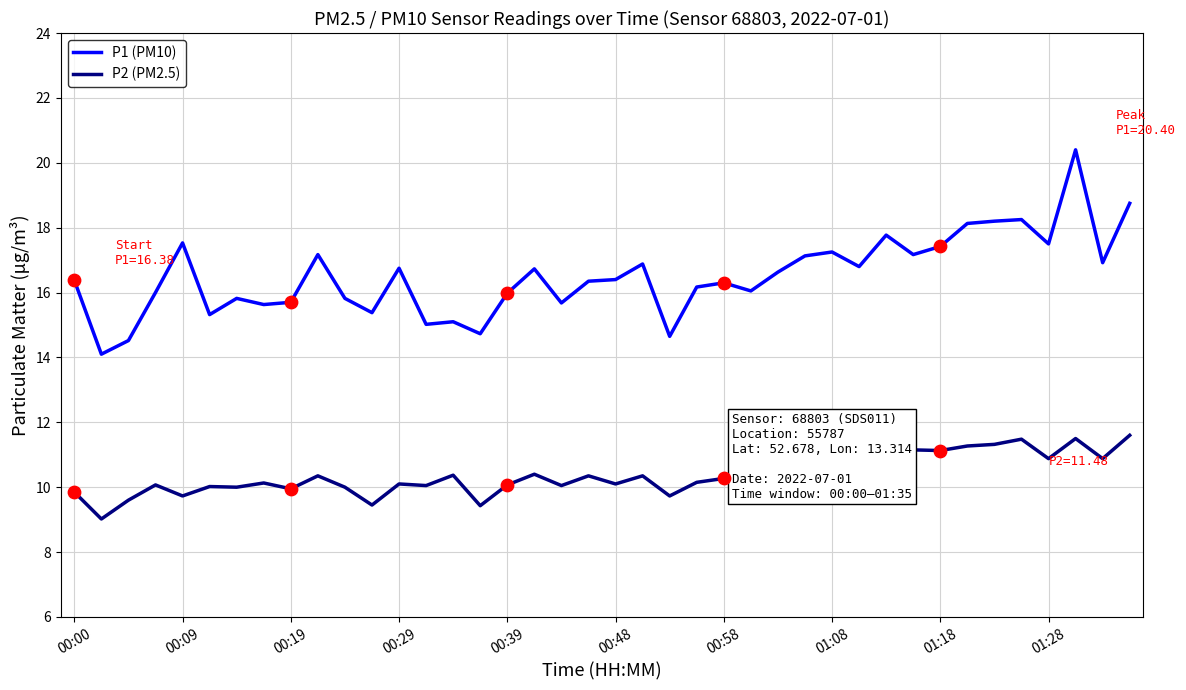

Which series has the largest total across all categories?

P1 (PM10)